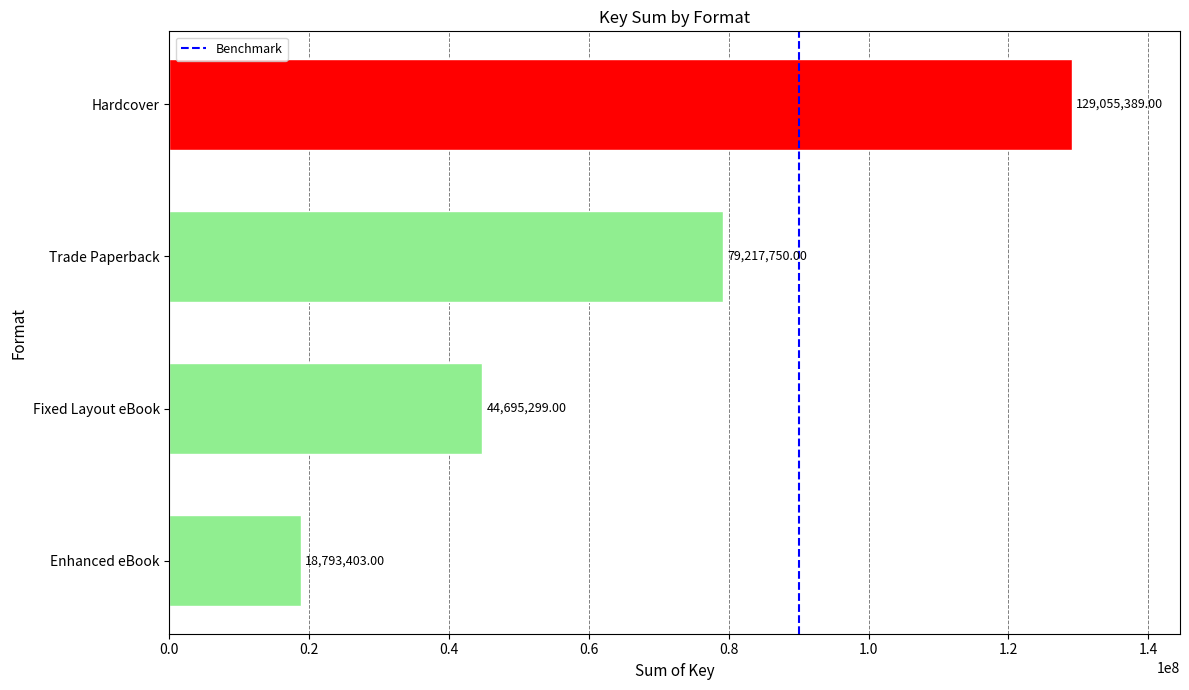

At which category does the chart reach its peak across all series?

Hardcover